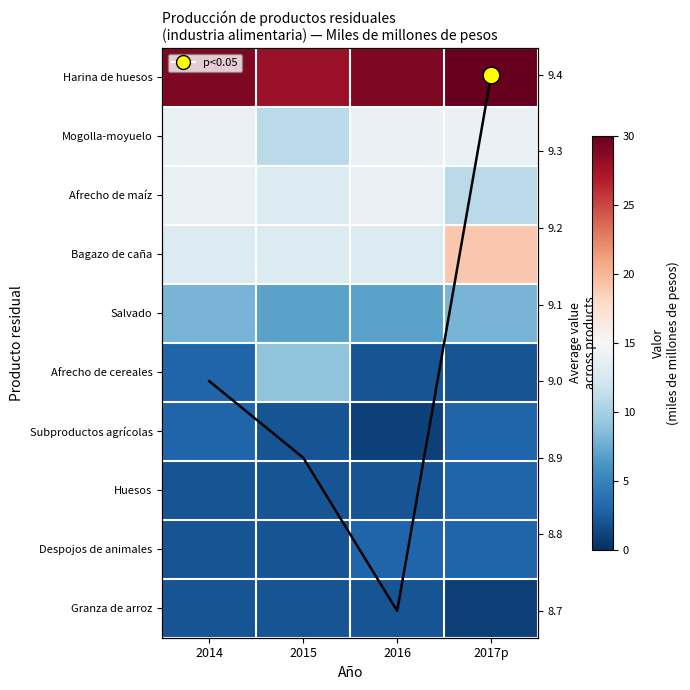

At which category is the sum across all series the highest?

2017p